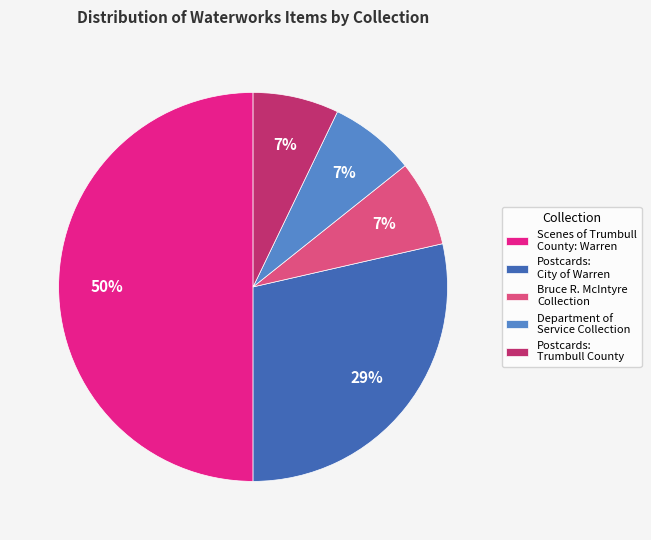

What is the largest slice in the pie chart?

Scenes of Trumbull County: Warren